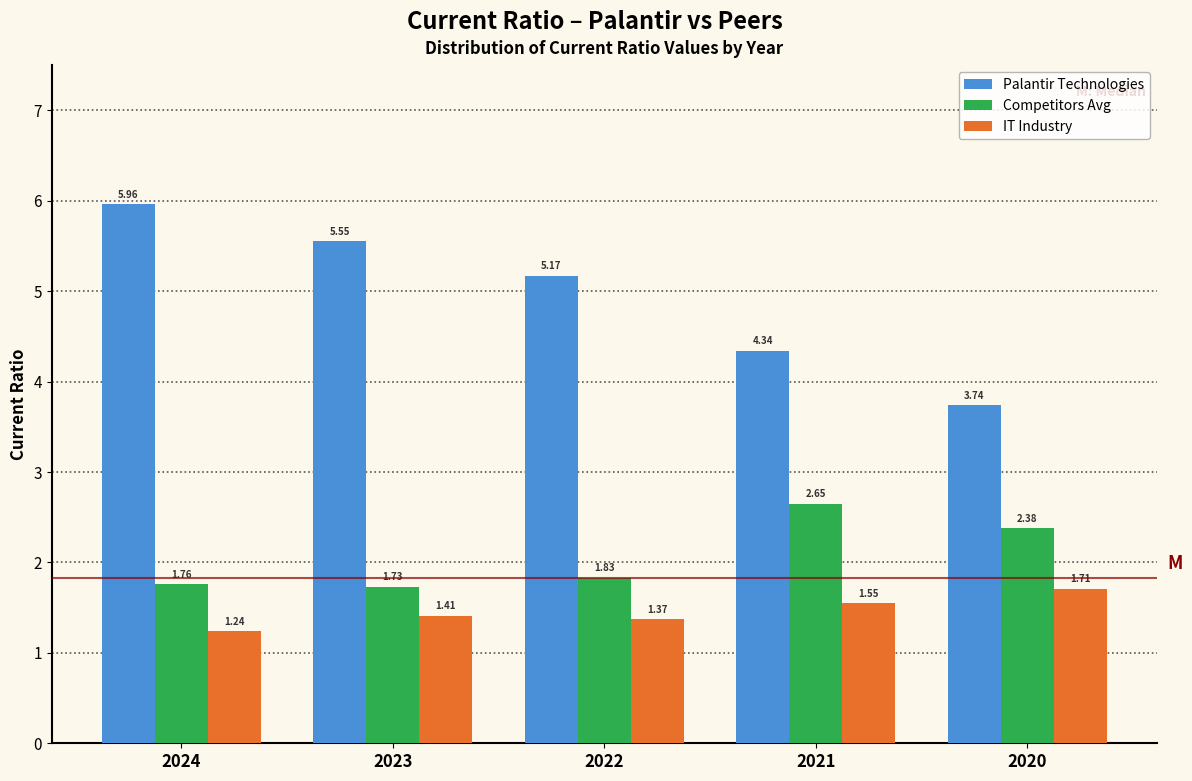

At how many categories does at least one series exceed 5?

3